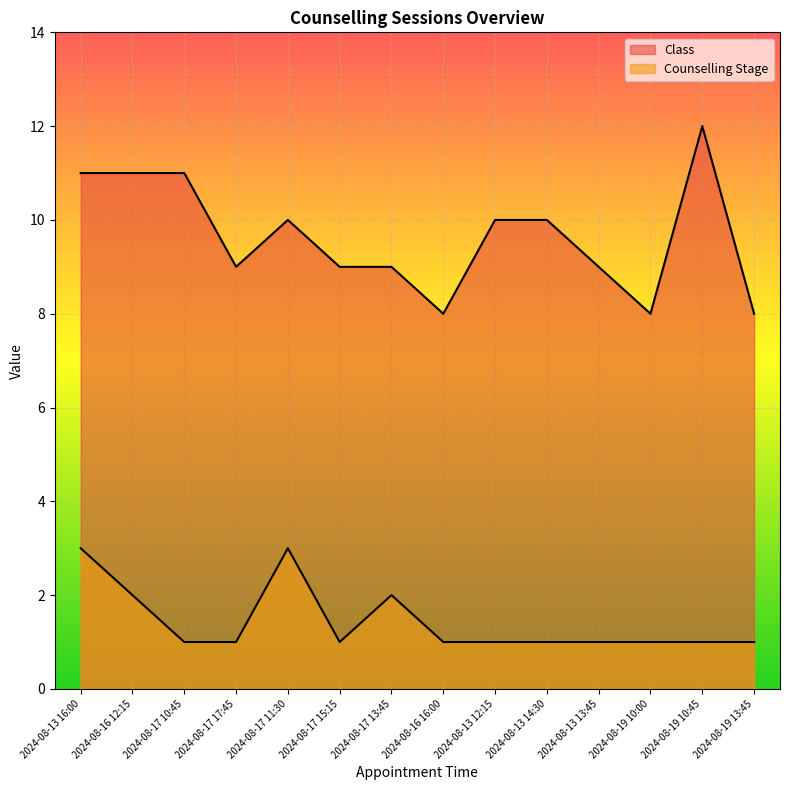

What is the difference between the second highest and second lowest values in the Counselling Stage series?

2